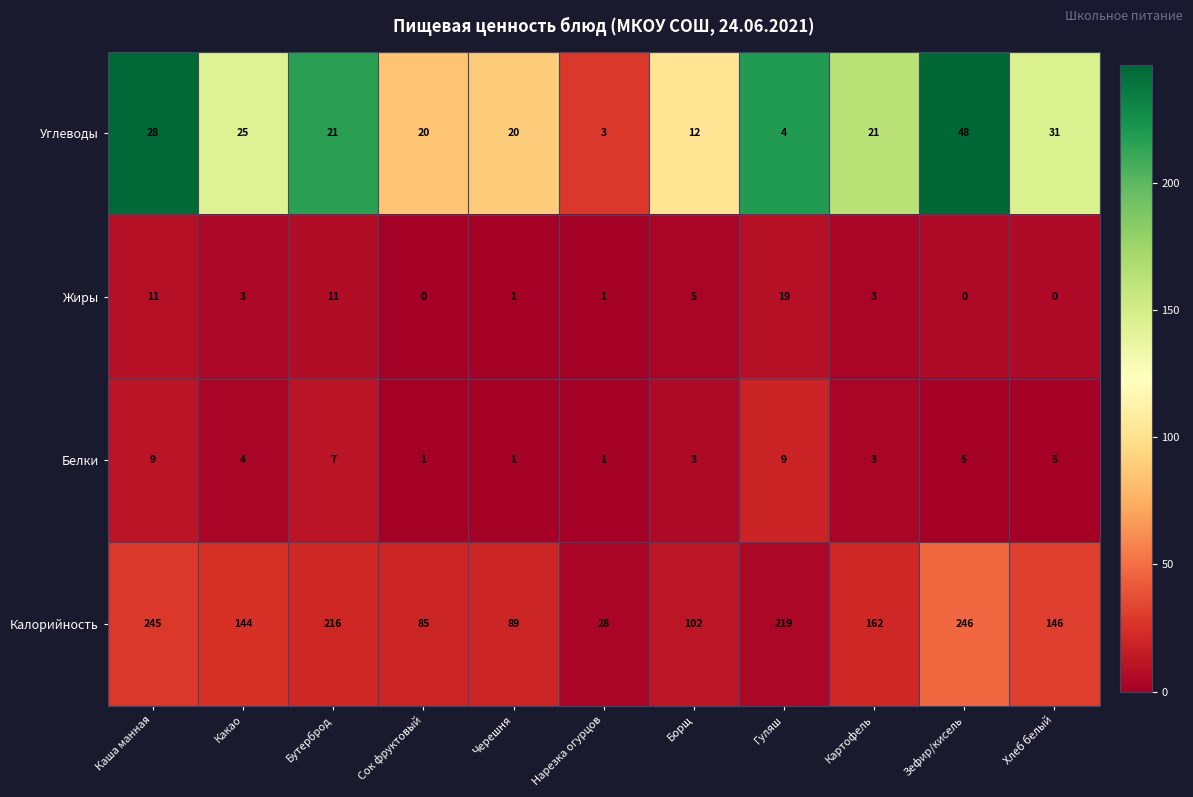

Which series has the widest spread of values?

Калорийность